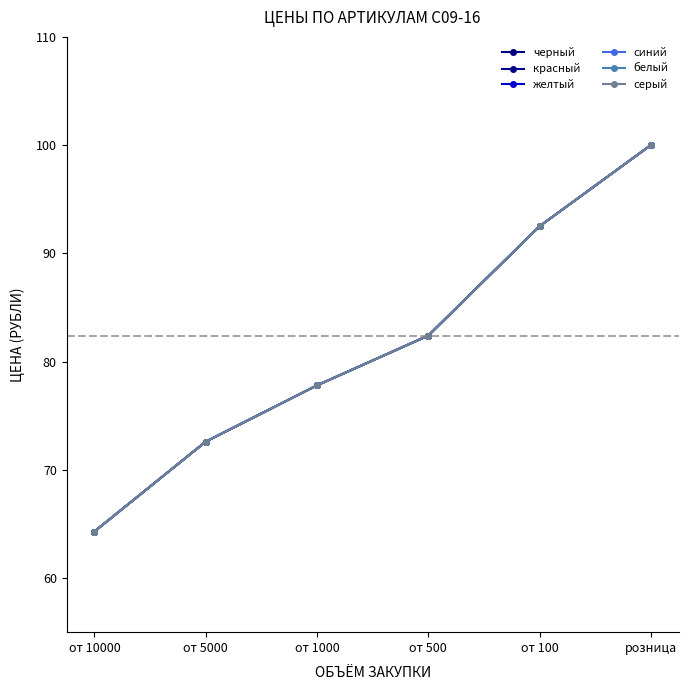

What is the sum of all черный values?

489.6